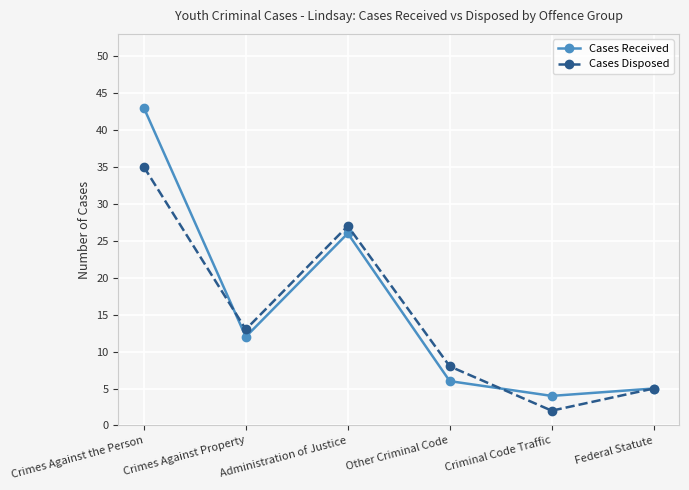

What is the label of the 2nd point from the right?

Criminal Code Traffic